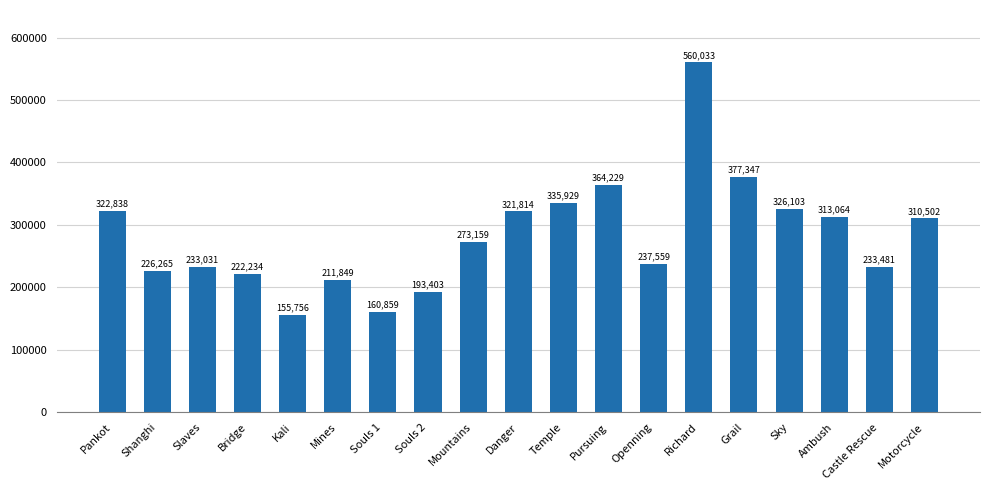

Where does the data first go above 273159?

Pankot